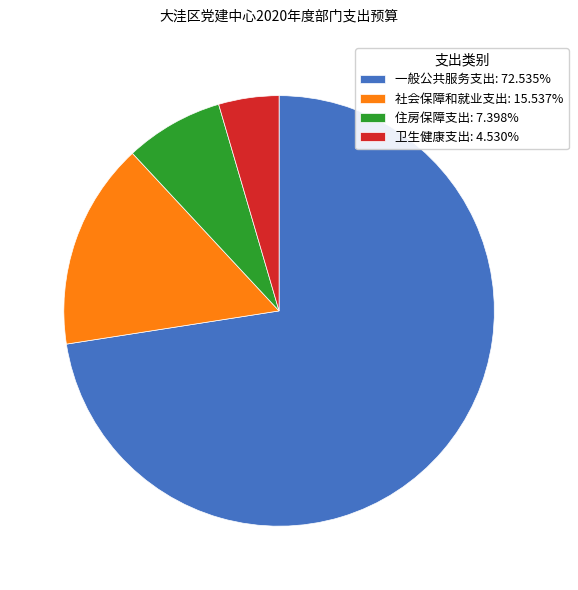

Combined, do 住房保障支出: 7.398% and 一般公共服务支出: 72.535% account for over 50%?

Yes